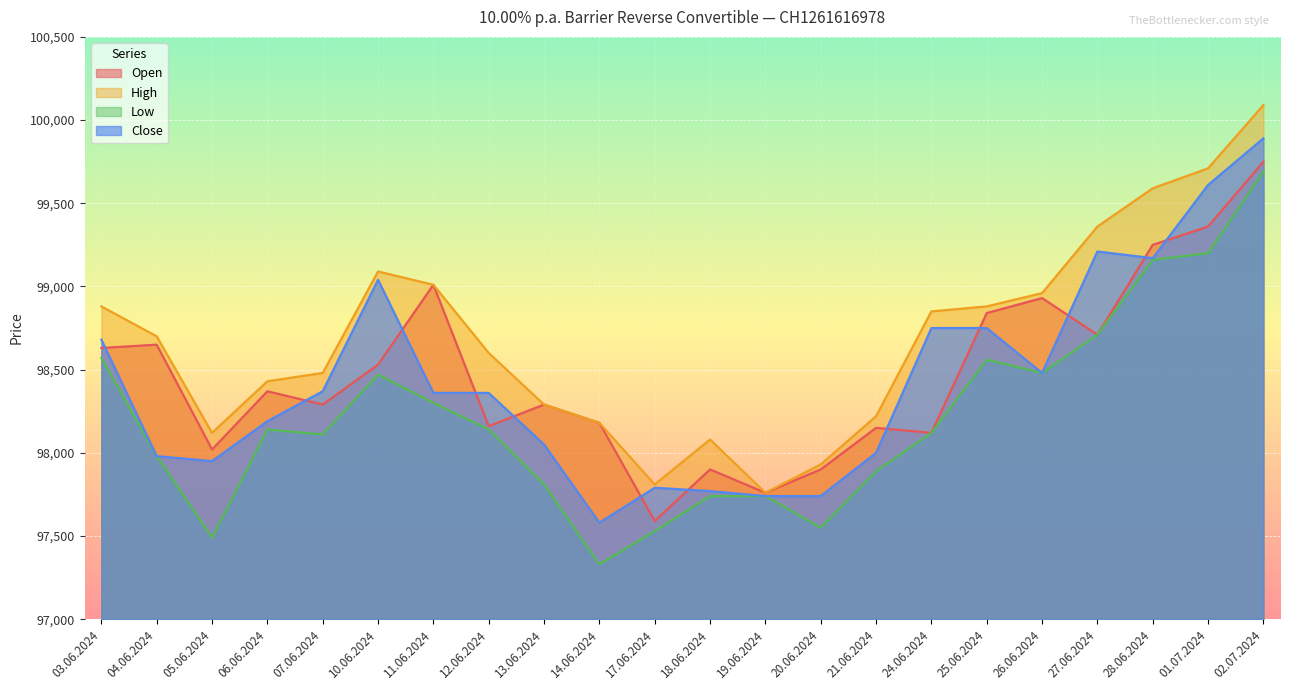

At which category is the sum across all series the highest?

02.07.2024